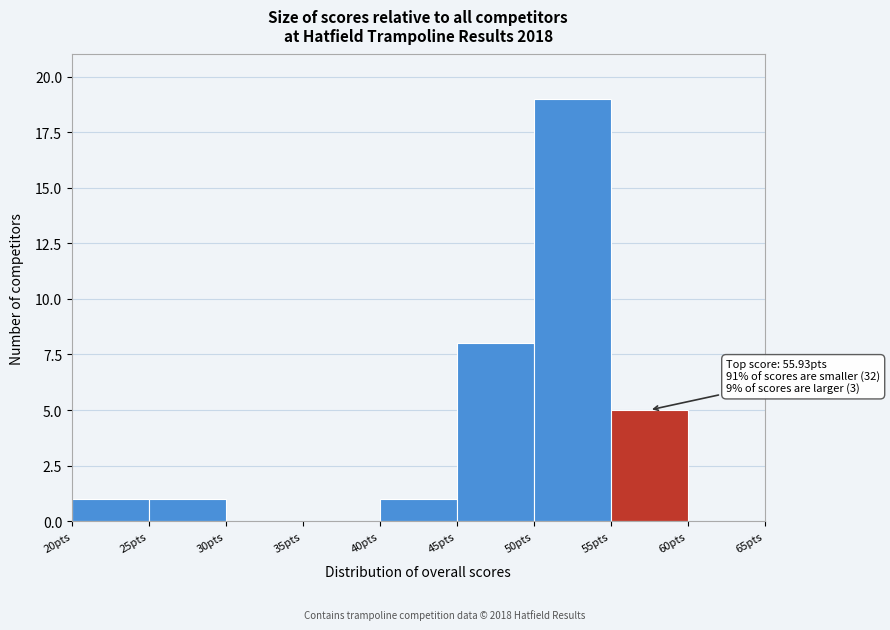

Which range on the x-axis has the tallest bar?

50 to 55